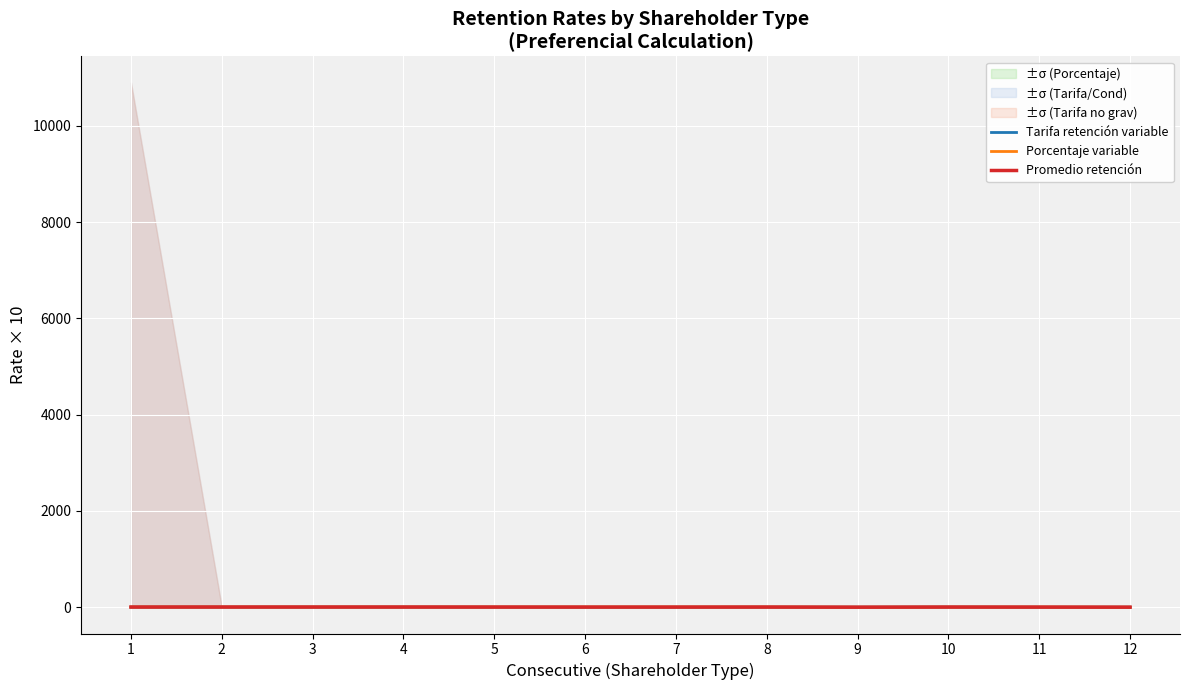

How many interior local valleys does the Tarifa retención variable series have?

1